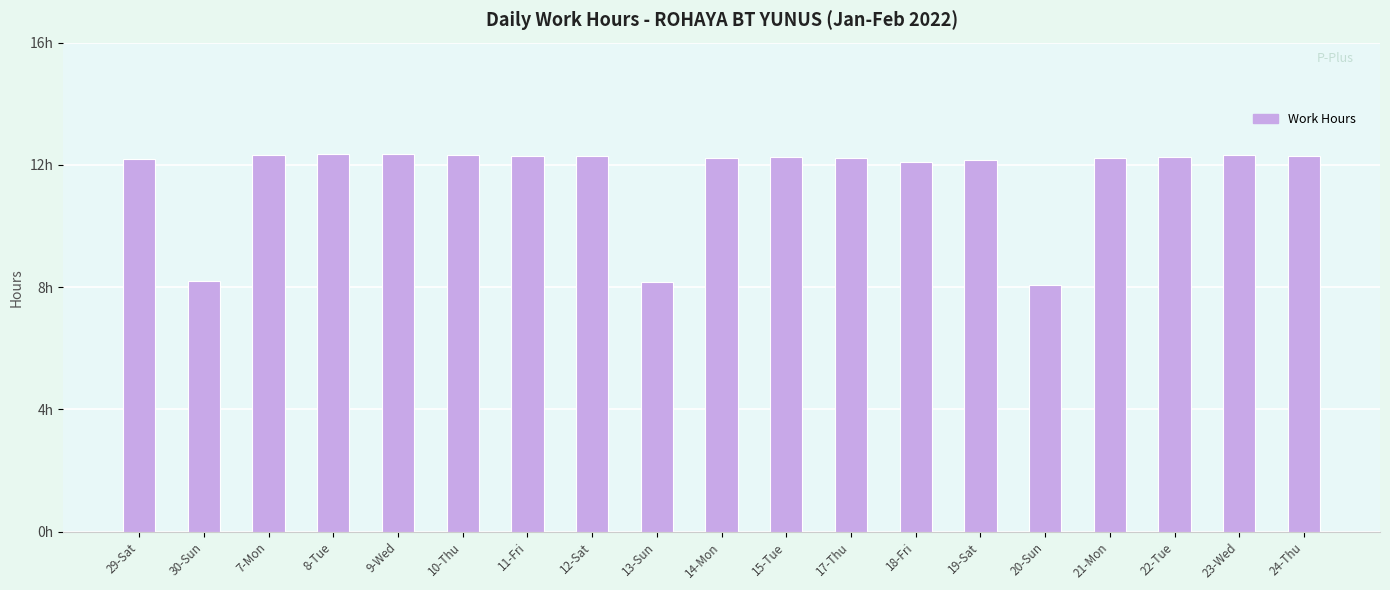

What value does the data have at 13-Sun?

8.2